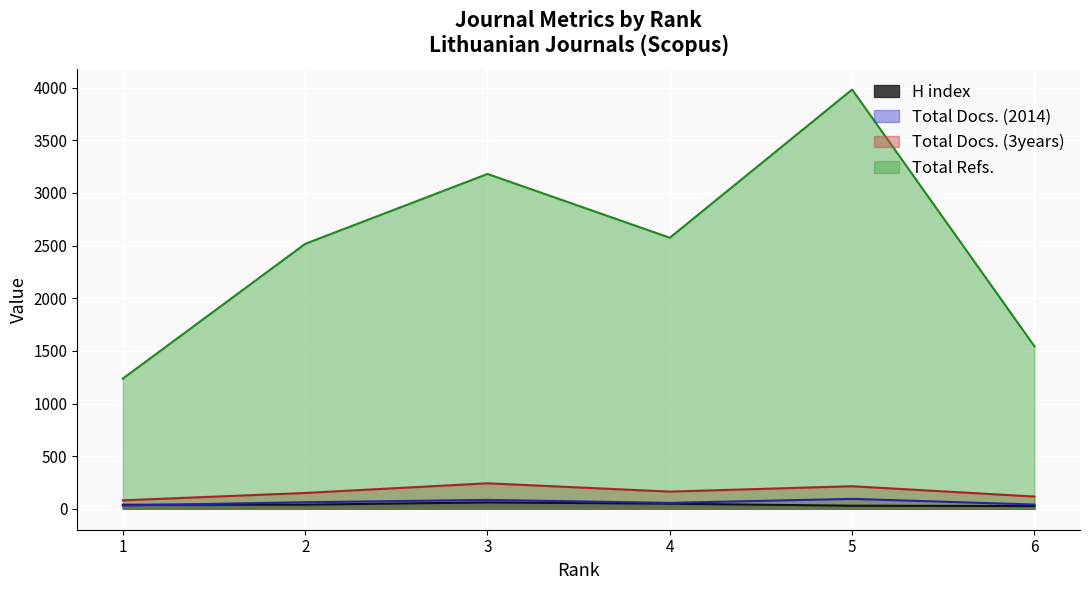

How many interior local valleys does the Total Docs. (2014) series have?

1